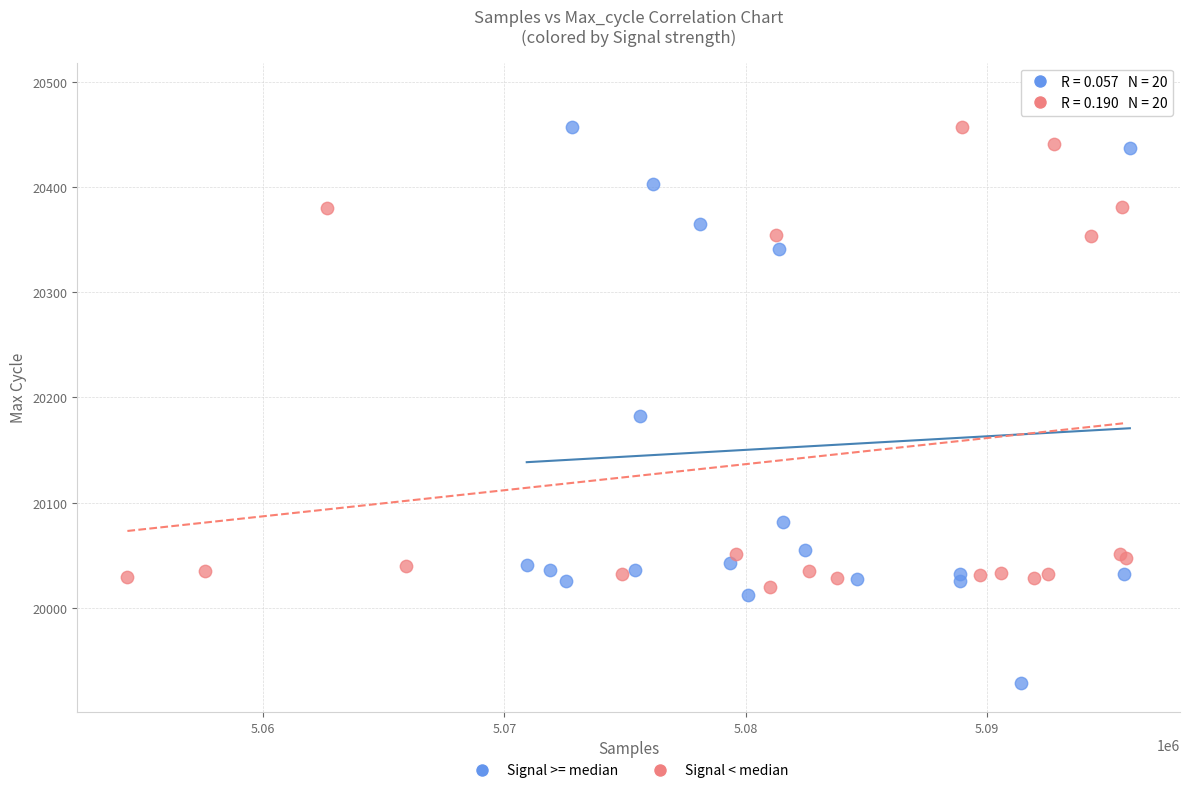

What are all the series names shown in the legend?

Signal >= median, Signal < median